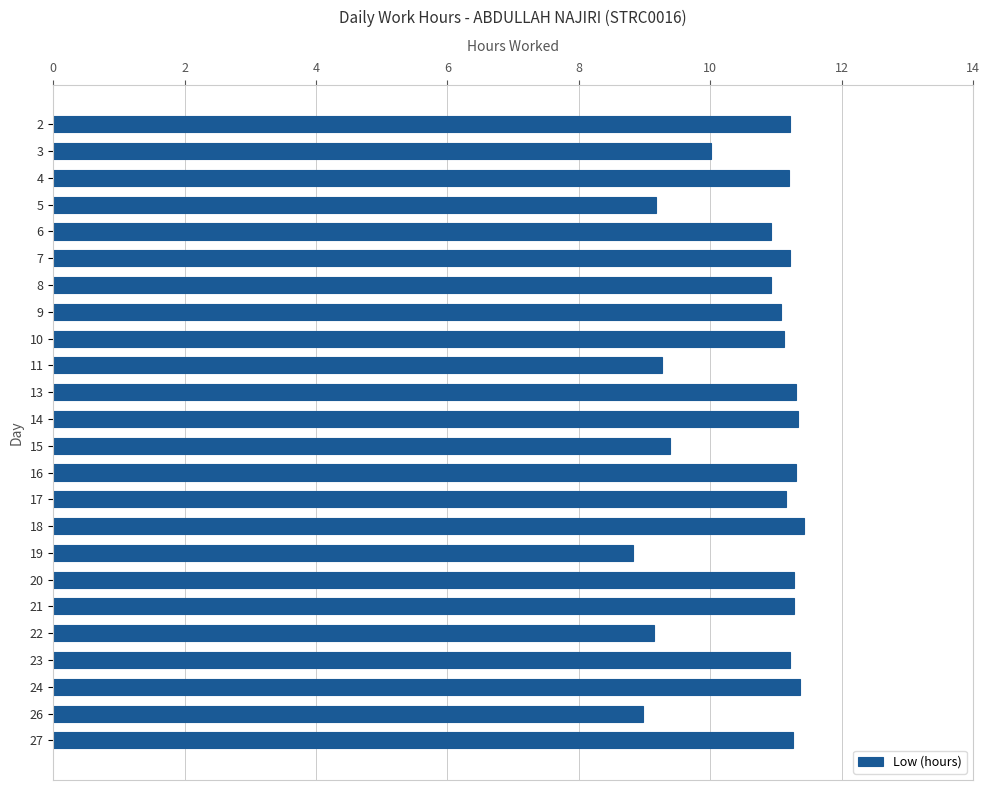

True or false: the data shows 3.5 at 4.

False